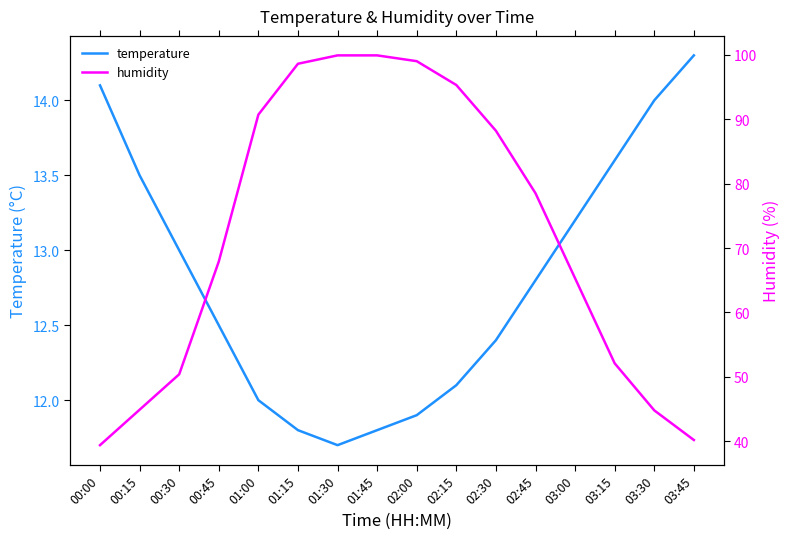

Which series has the largest range (max minus min)?

humidity